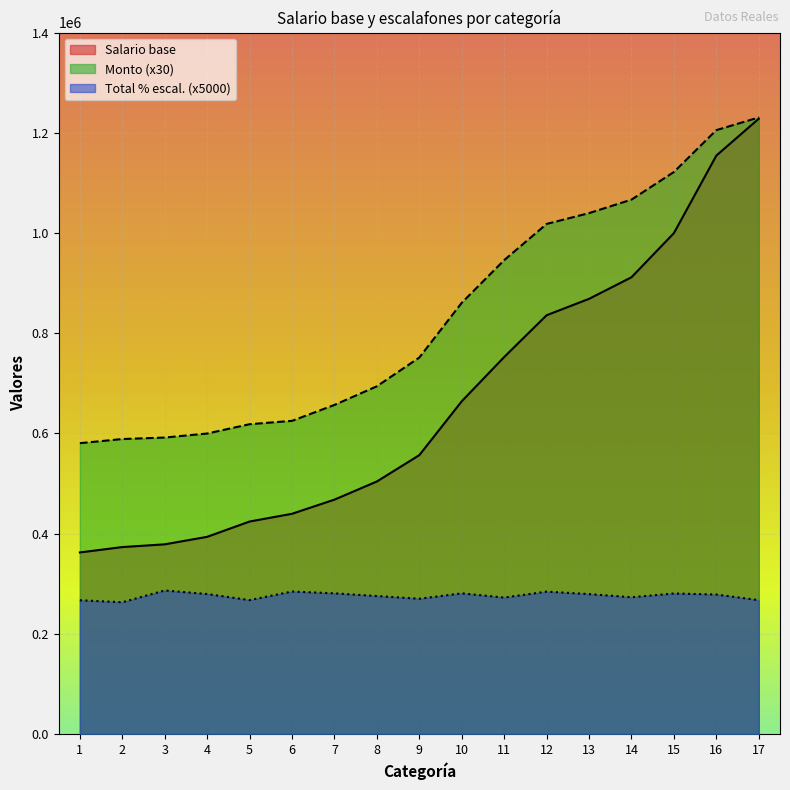

Which series has the largest total across all categories?

Monto (x30)